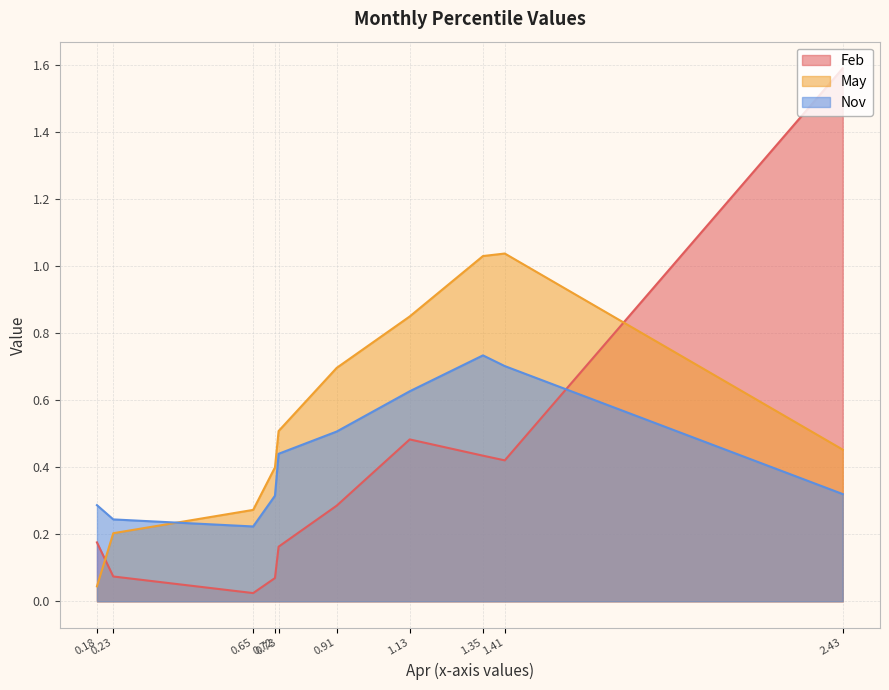

List the series in order of their overall mean, highest first.

May, Nov, Feb